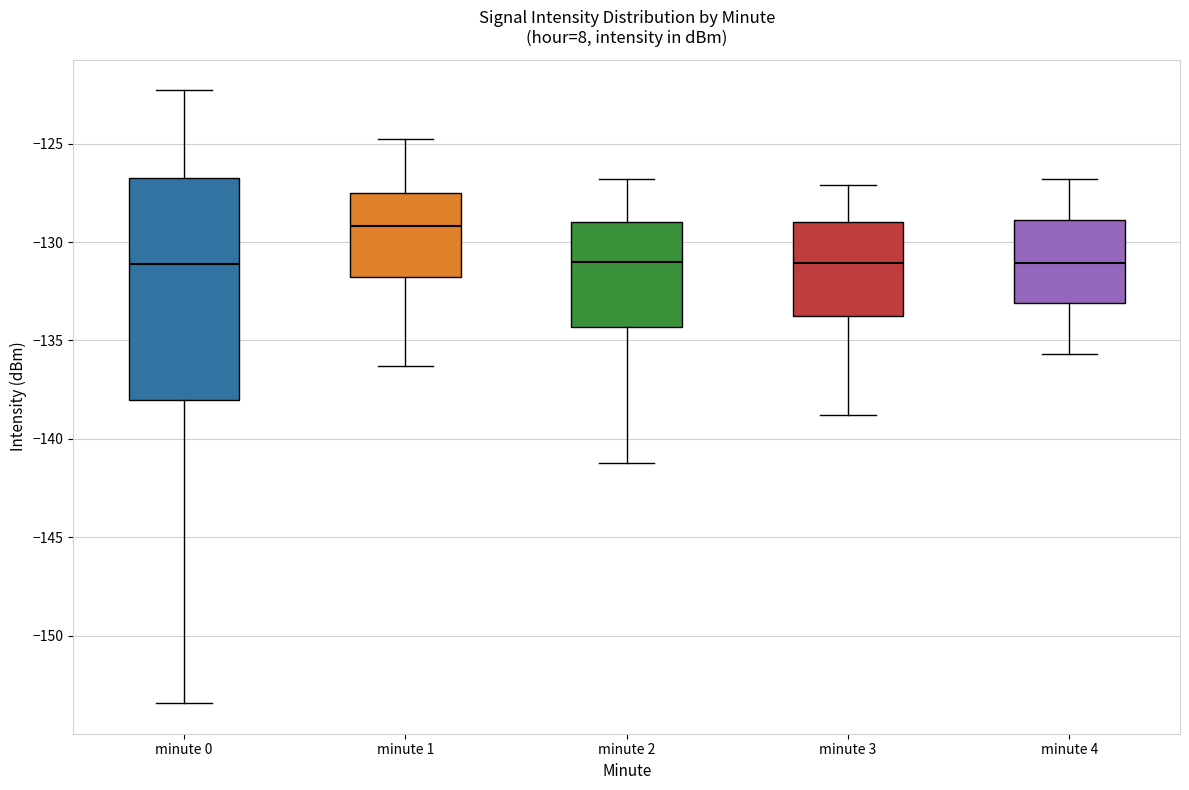

Comparing the boxes themselves (not the whiskers), which one is the tallest?

minute 0